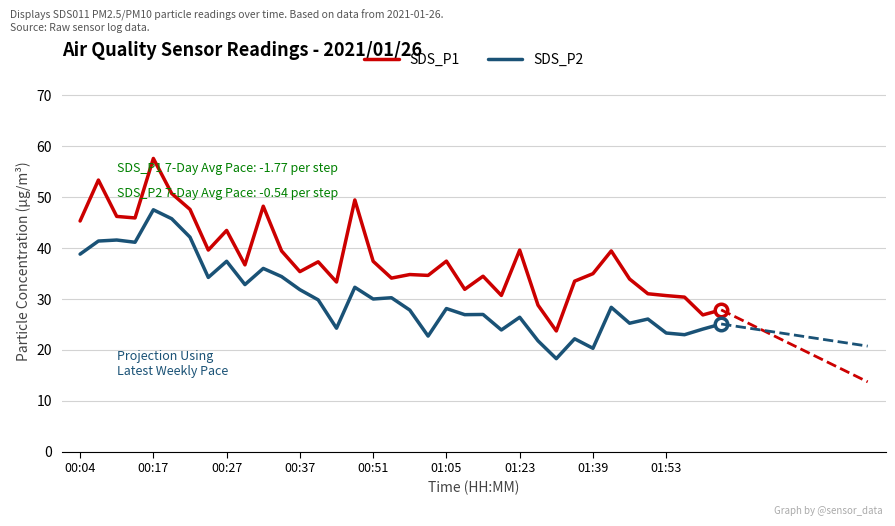

True or false: SDS_P2 has a value of 32.3 at 00:17.

False